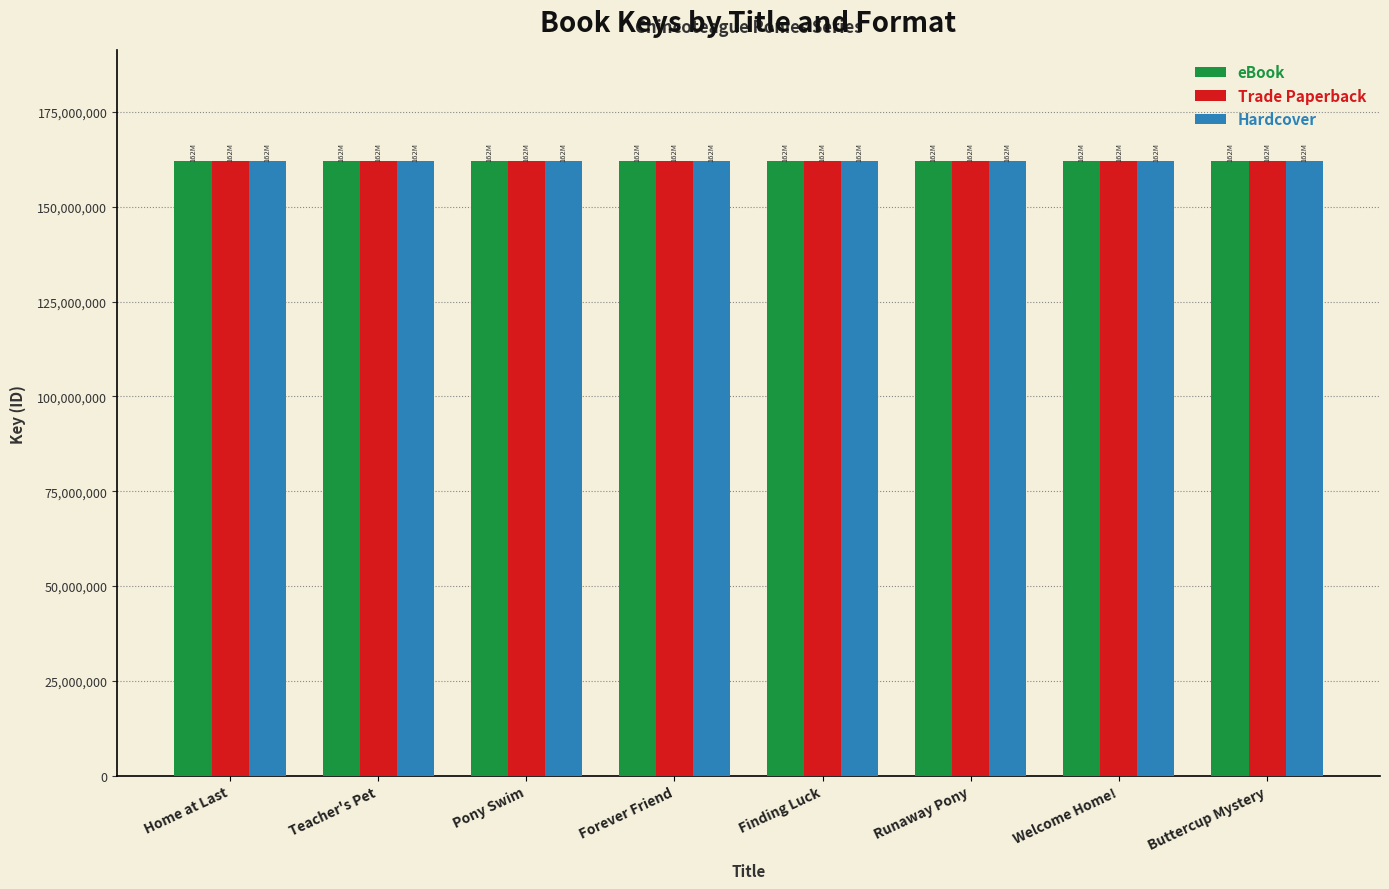

What position from the left is Teacher's Pet?

2